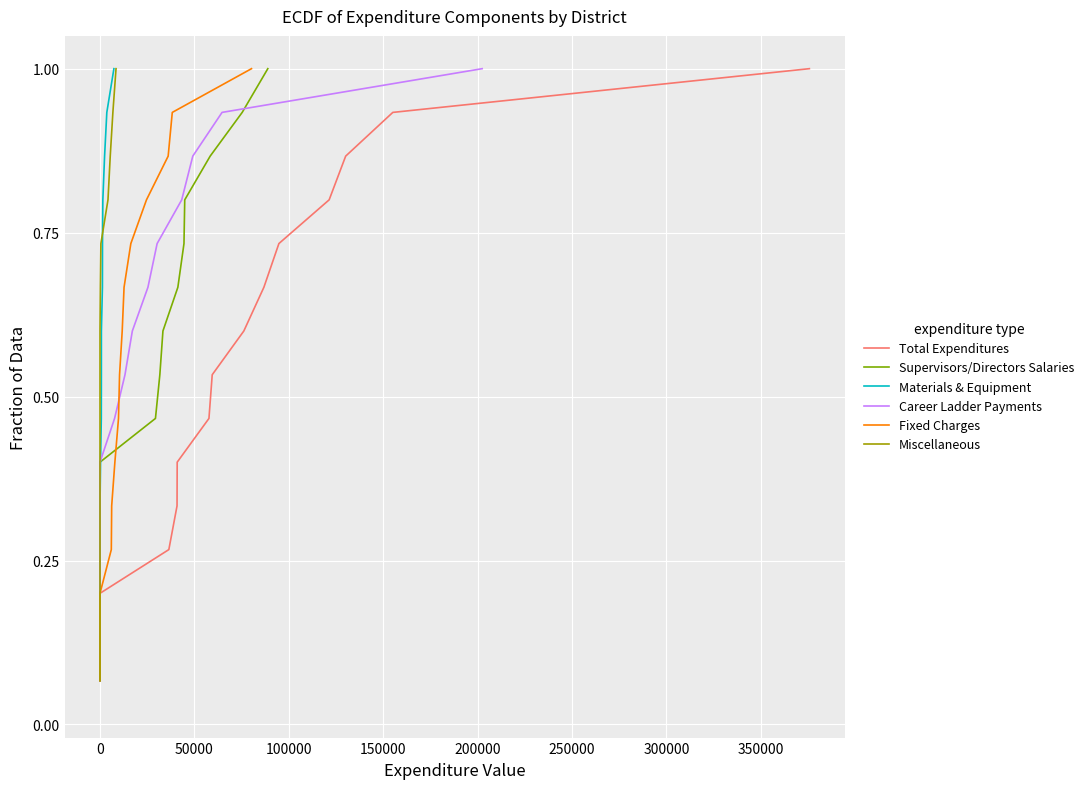

What are all the series names shown in the legend?

Total Expenditures, Supervisors/Directors Salaries, Materials & Equipment, Career Ladder Payments, Fixed Charges, Miscellaneous